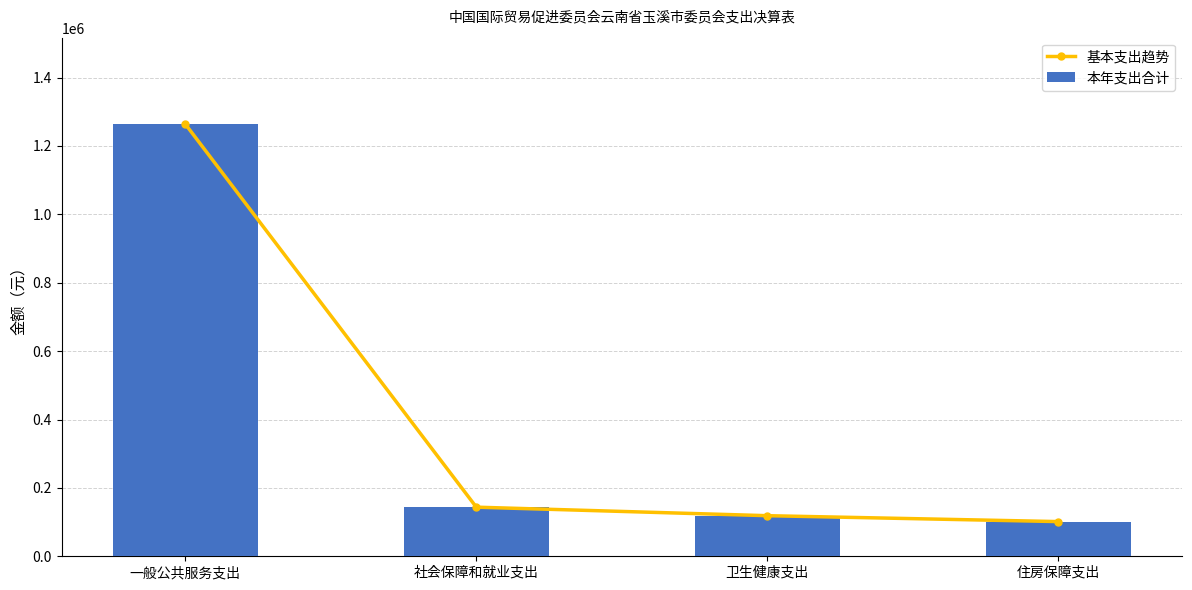

Reading left to right, transcribe all the data shown in this chart.

基本支出趋势: 1263879.1	143613.8	118701.2	101445.0
本年支出合计: 1263879.1	143613.8	118701.2	101445.0